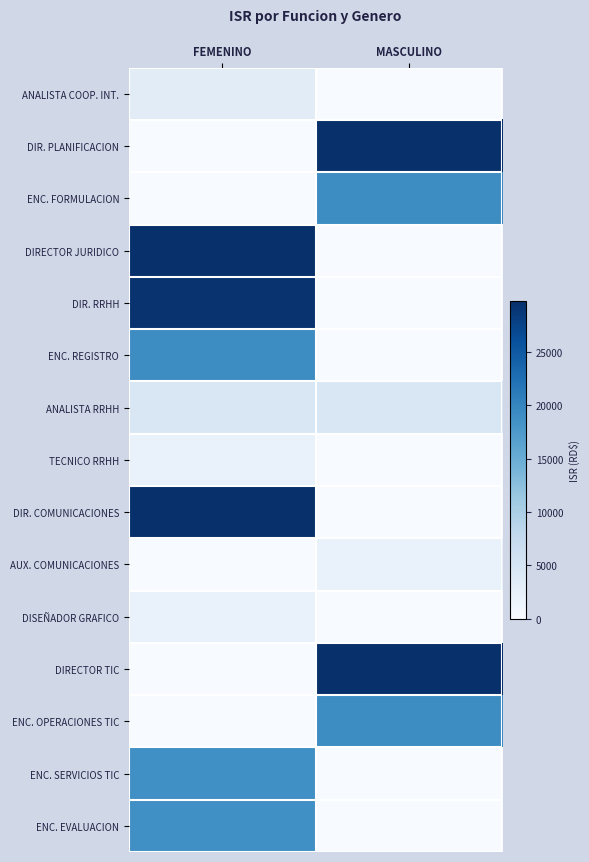

Rank the series at MASCULINO from highest to lowest value.

DIR. PLANIFICACION, DIRECTOR TIC, ENC. FORMULACION, ENC. OPERACIONES TIC, ANALISTA RRHH, AUX. COMUNICACIONES, ANALISTA COOP. INT., DIRECTOR JURIDICO, DIR. RRHH, ENC. REGISTRO, TECNICO RRHH, DIR. COMUNICACIONES, DISEÑADOR GRAFICO, ENC. SERVICIOS TIC, ENC. EVALUACION